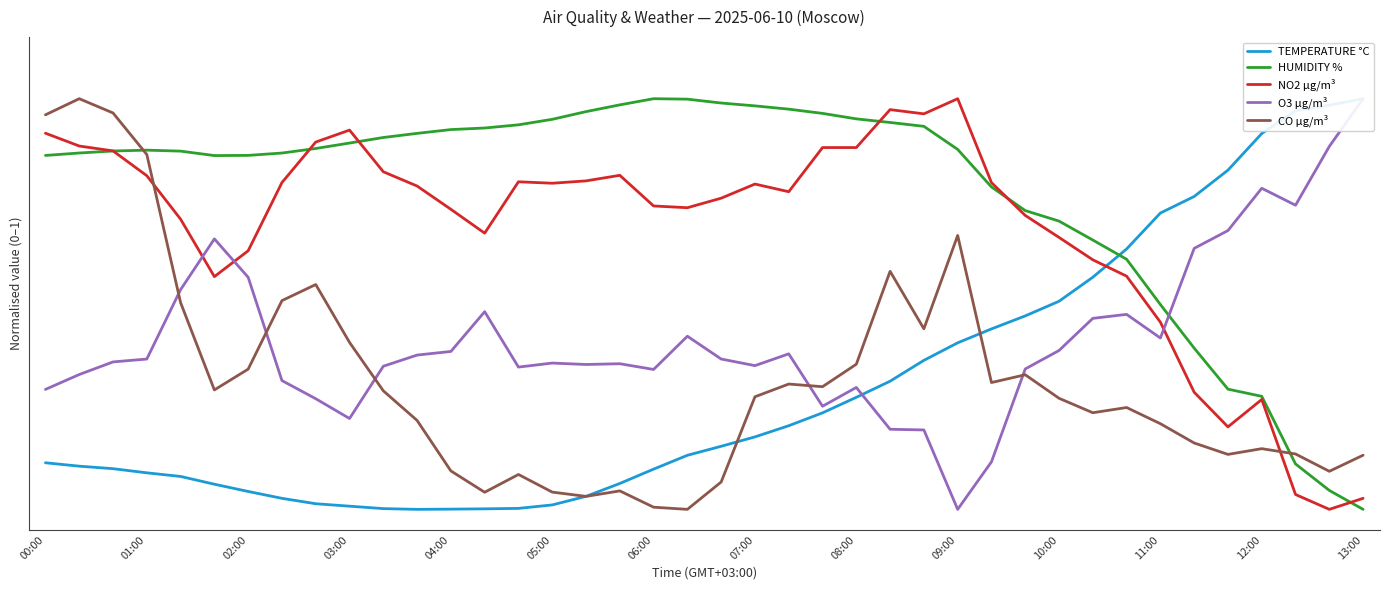

True or false: HUMIDITY % has a value of 1.5 at 11:00.

False